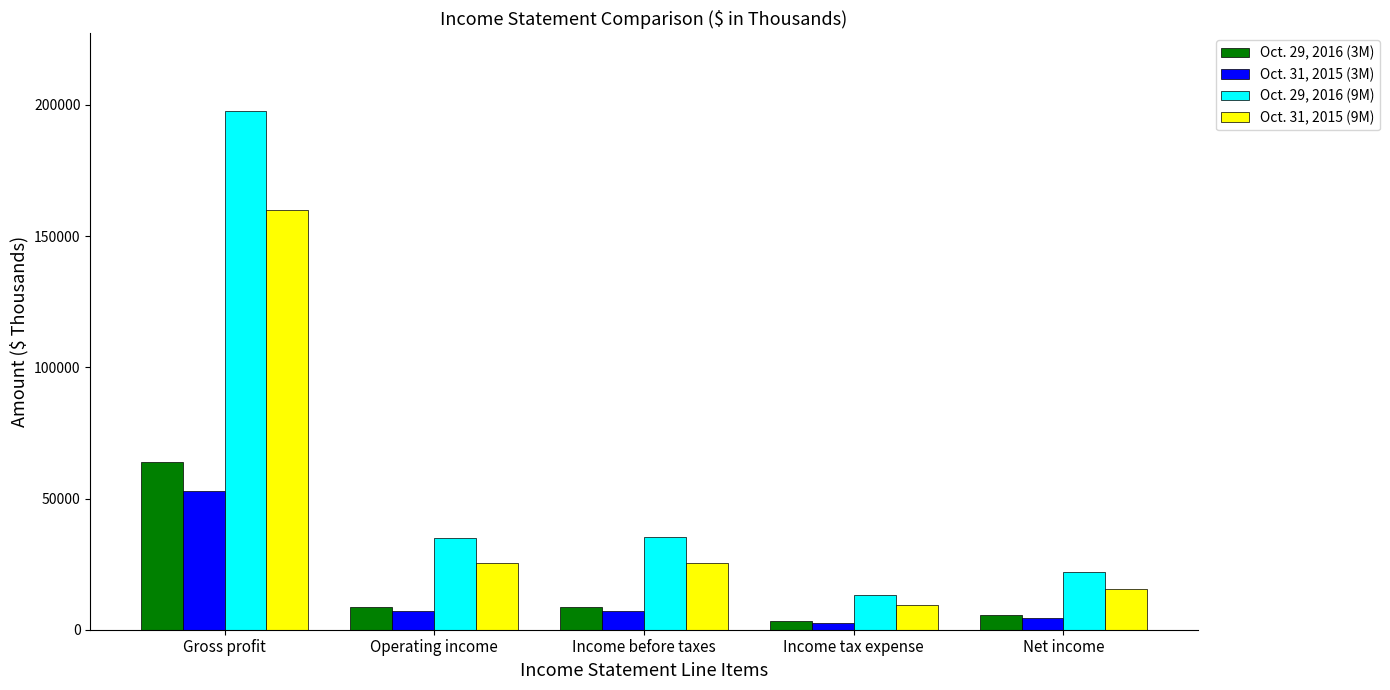

What position from the right is Income before taxes?

3